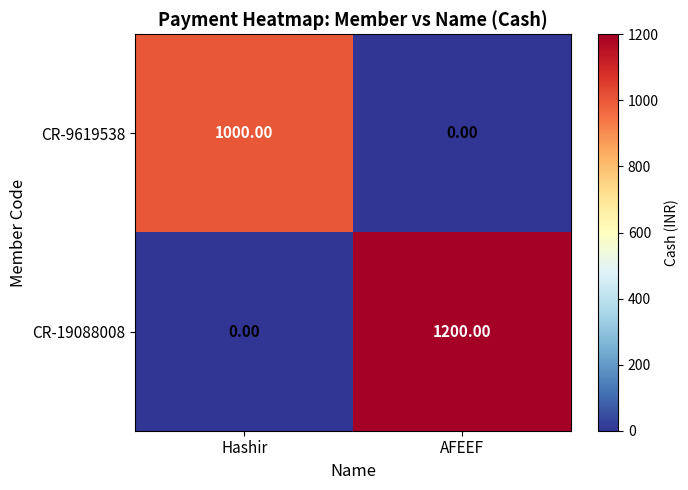

At how many categories does at least one series exceed 1083?

1